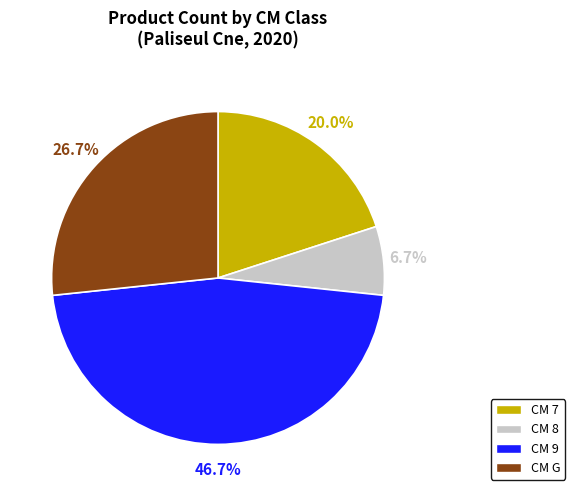

Is there a majority slice in this chart?

No